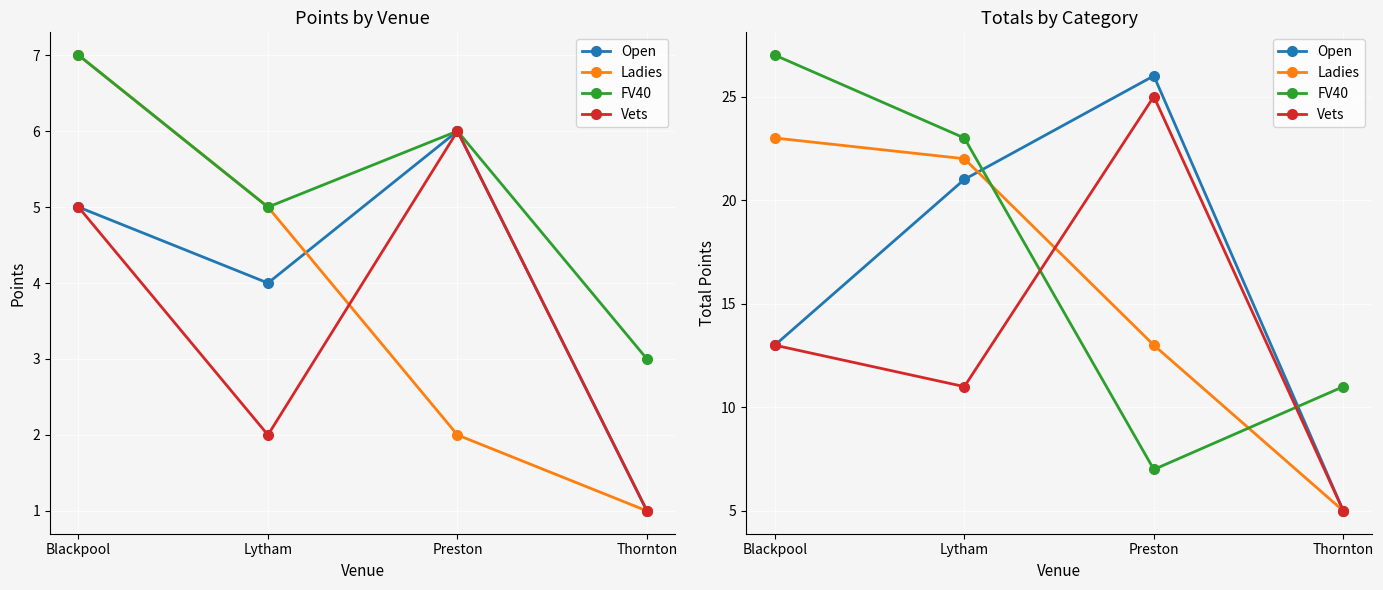

How many data points in Vets are less than 13?

2